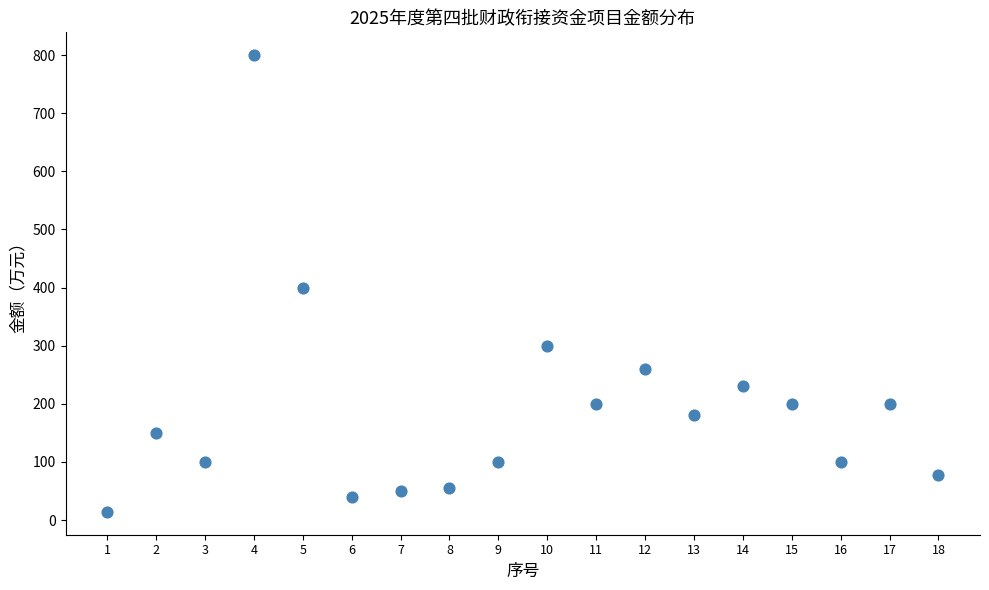

What is the range of Y values (max minus min)?

786